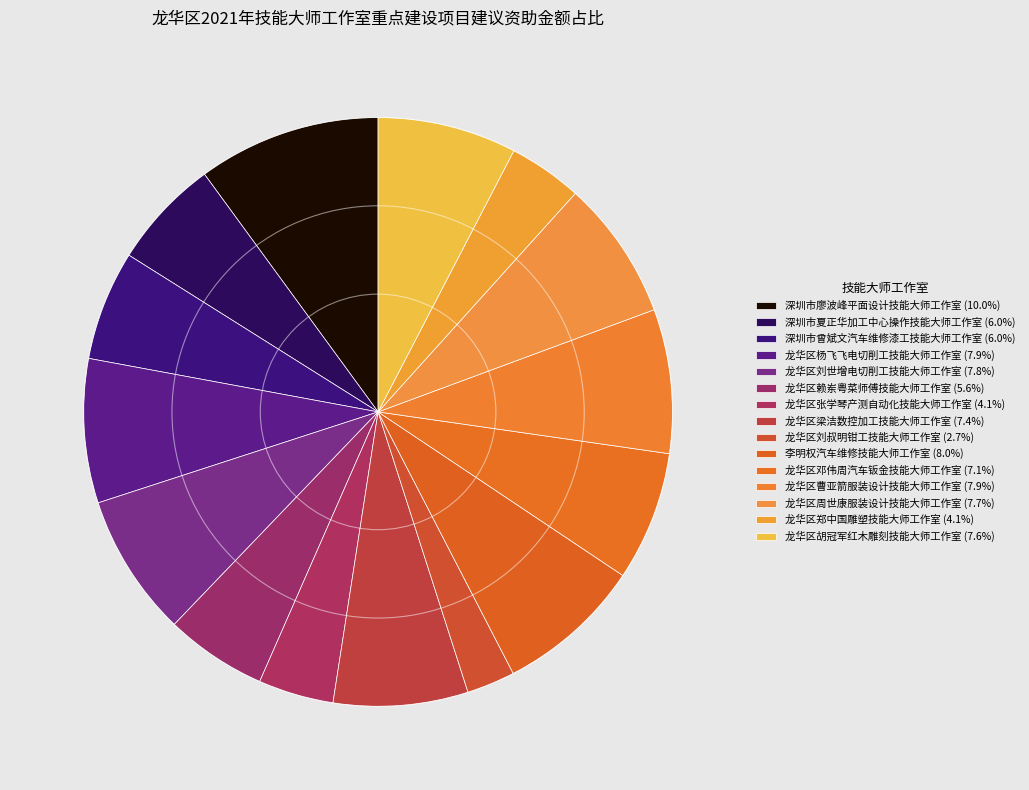

What percentage is the 龙华区梁洁数控加工技能大师工作室 slice, to the nearest percent?

7%